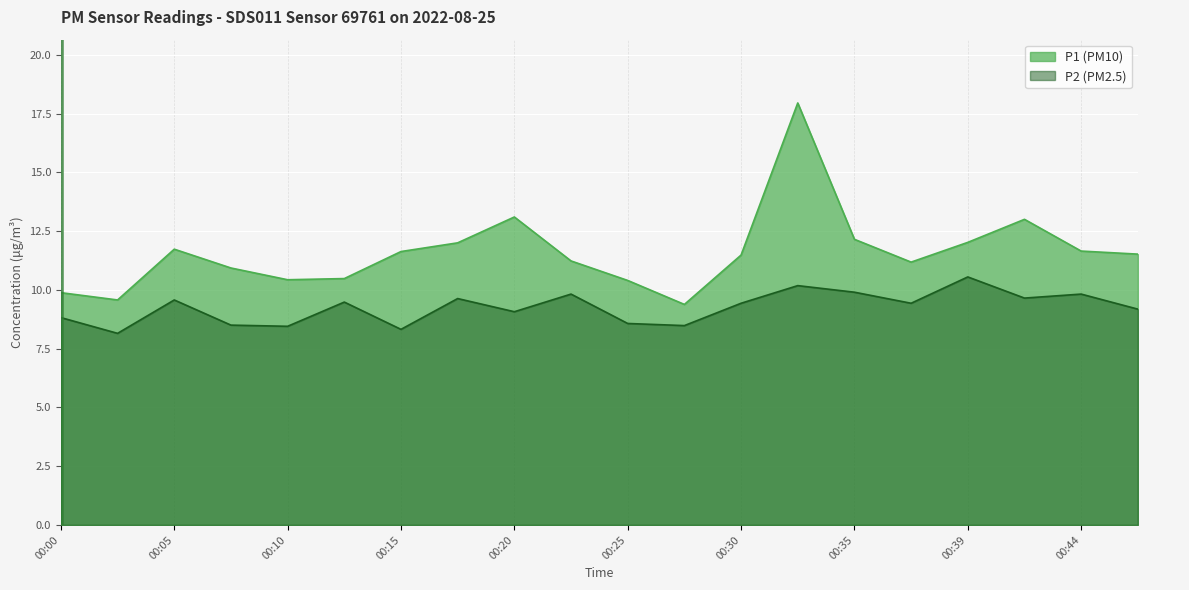

The P2 series shows 4.4 at 00:44. True or false?

False